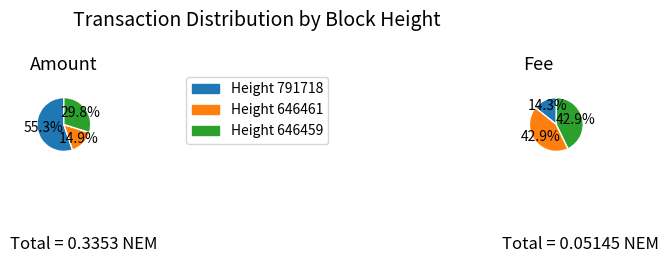

What percentage is NOT represented by 791718?

44.7%